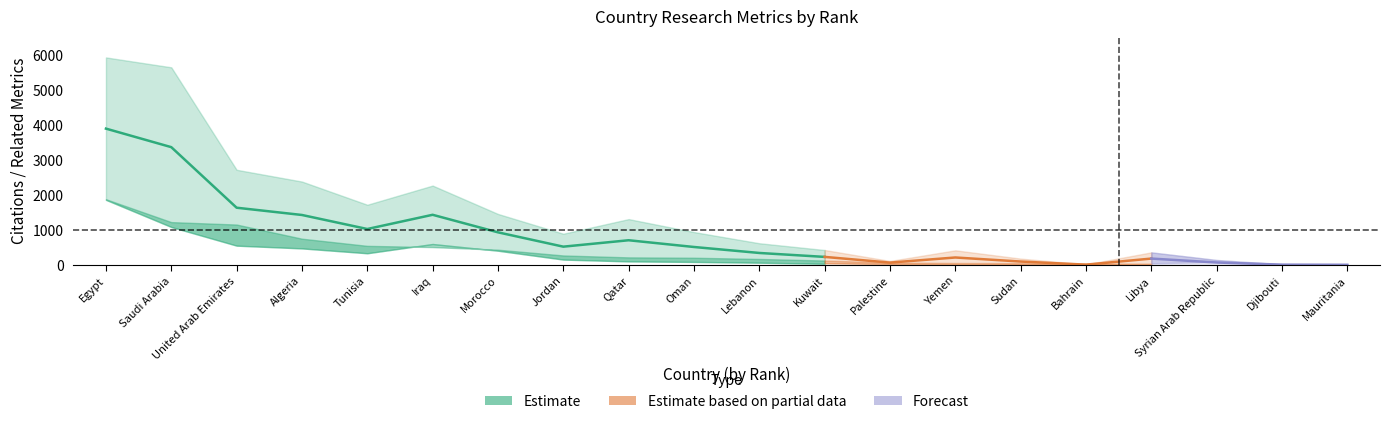

How many interior local valleys does the Citations series have?

4